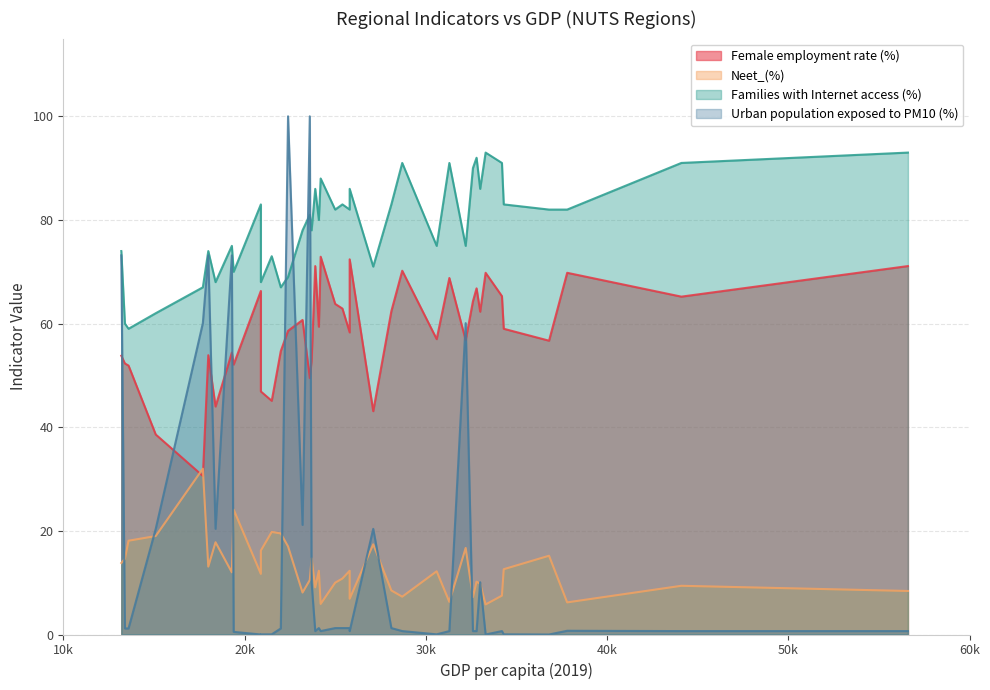

At how many categories does at least one series exceed 65?

37